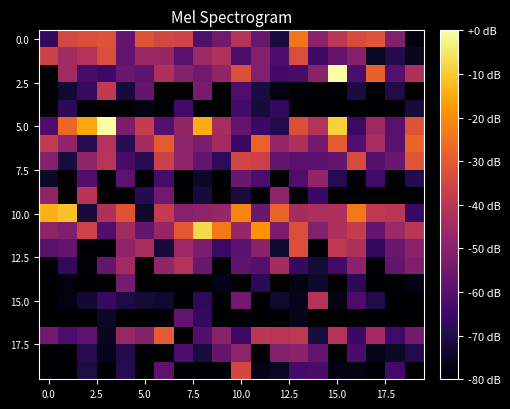

At which category is the sum across all series the highest?

10